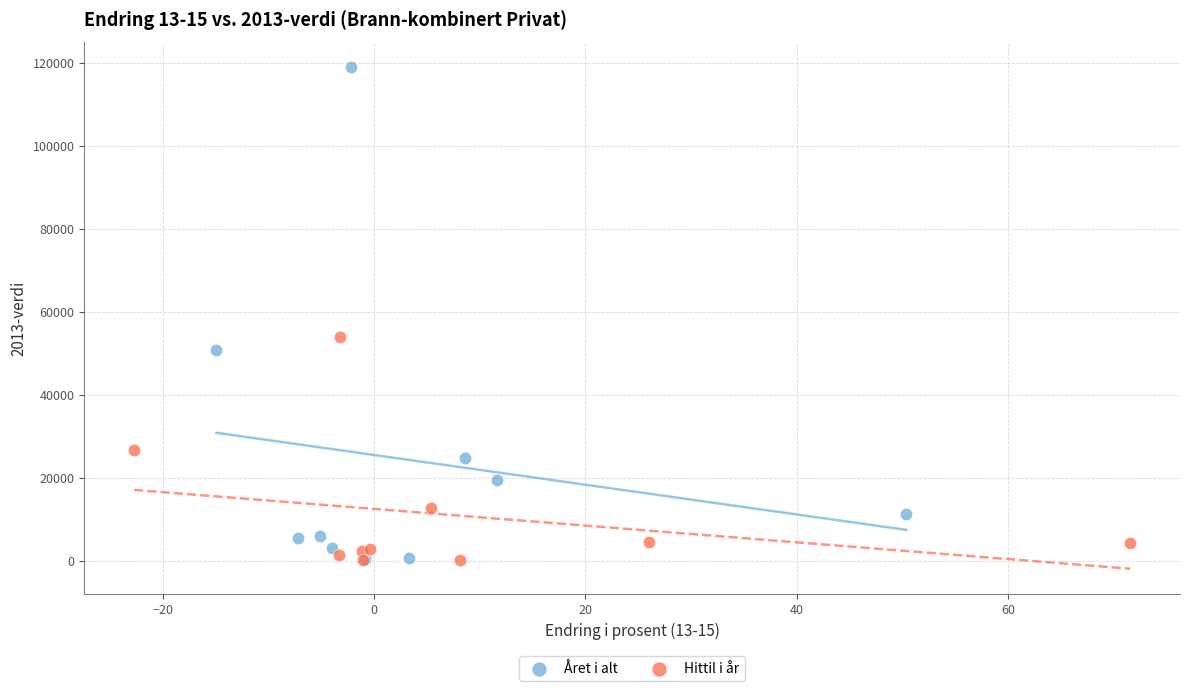

Which series has the widest spread of Y values?

Året i alt